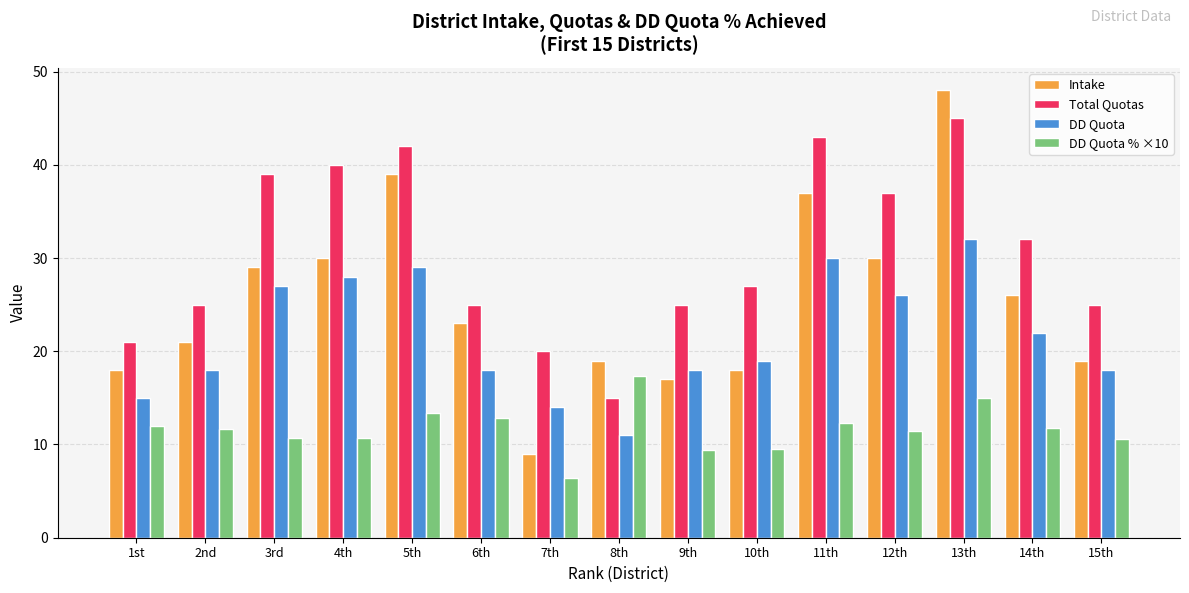

Which series has the widest spread of values?

Intake